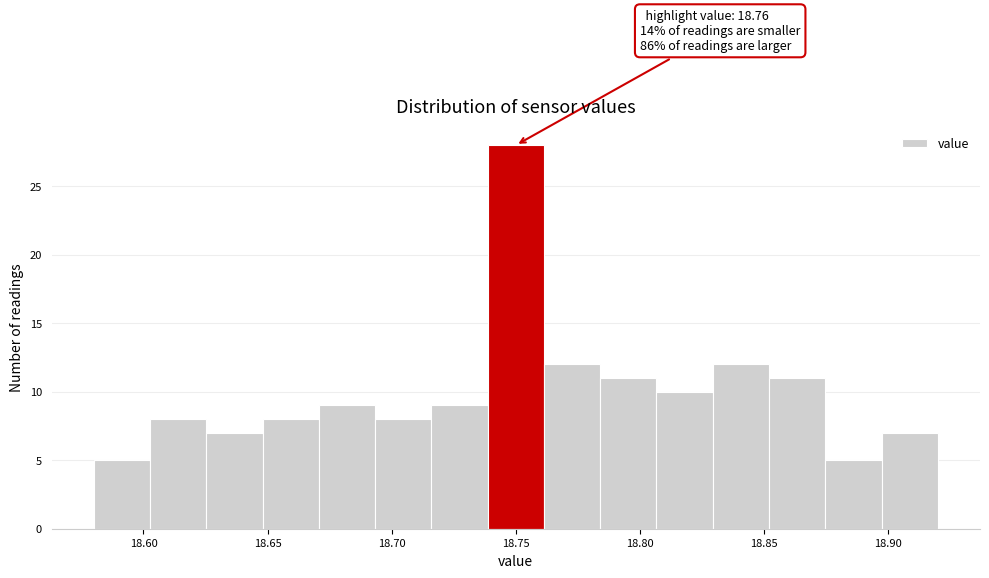

Which range on the x-axis has the tallest bar?

18.740 to 18.760